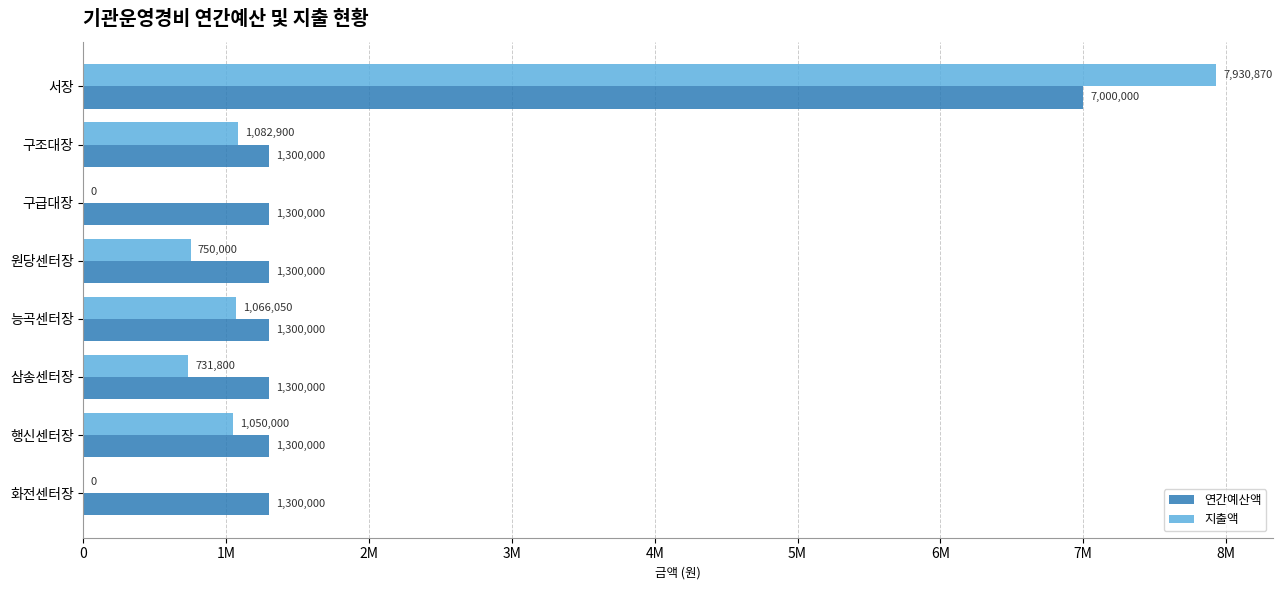

Reading left to right, transcribe all the data shown in this chart.

연간예산액: 7000000	1300000	1300000	1300000	1300000	1300000	1300000	1300000
지출액: 7930870	1082900	0	750000	1066050	731800	1050000	0